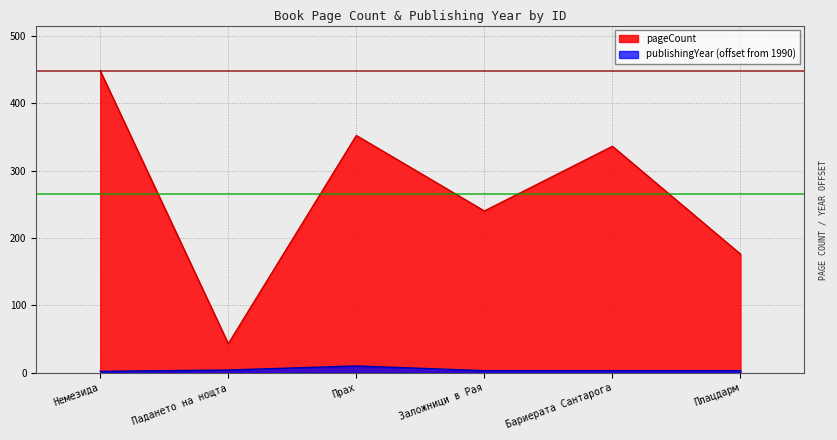

True or false: publishingYear and pageCount cross at least once.

False